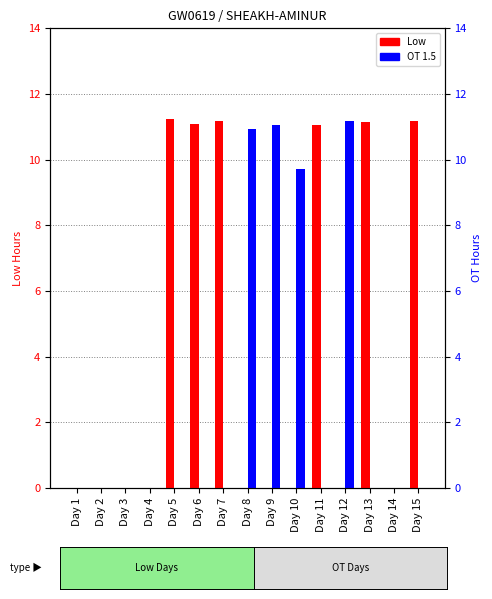

How many bars are there in total?

30